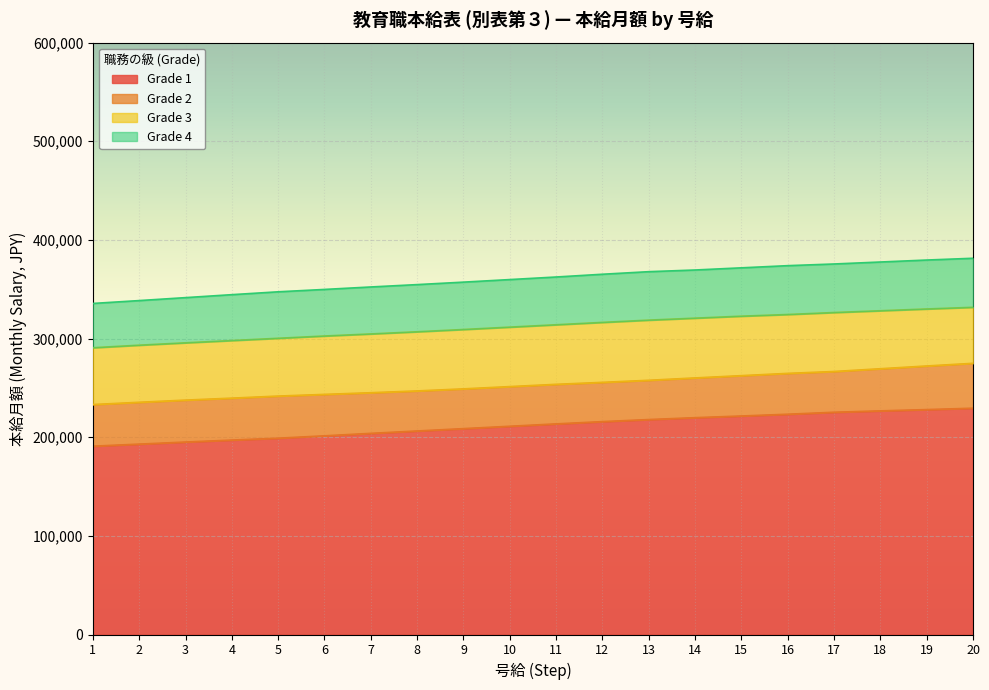

How many lines are shown in the chart?

4